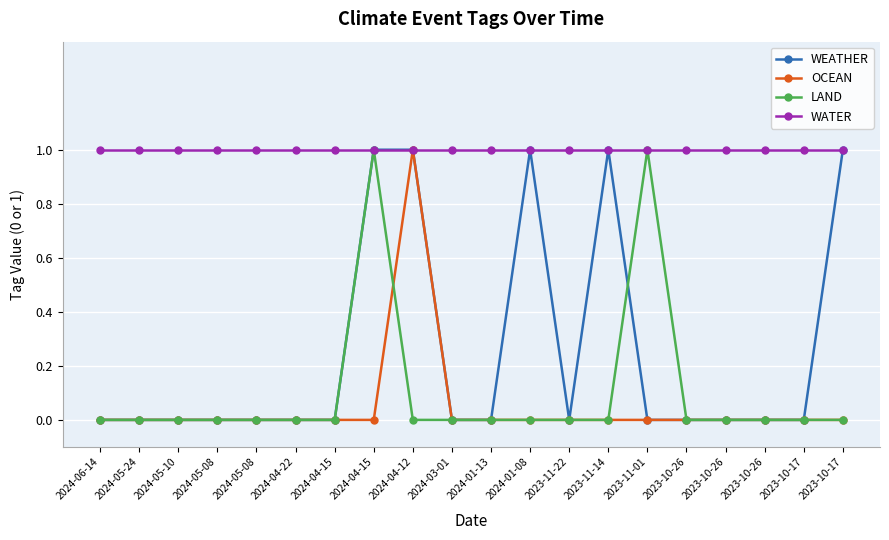

How many series are shown in this chart?

4